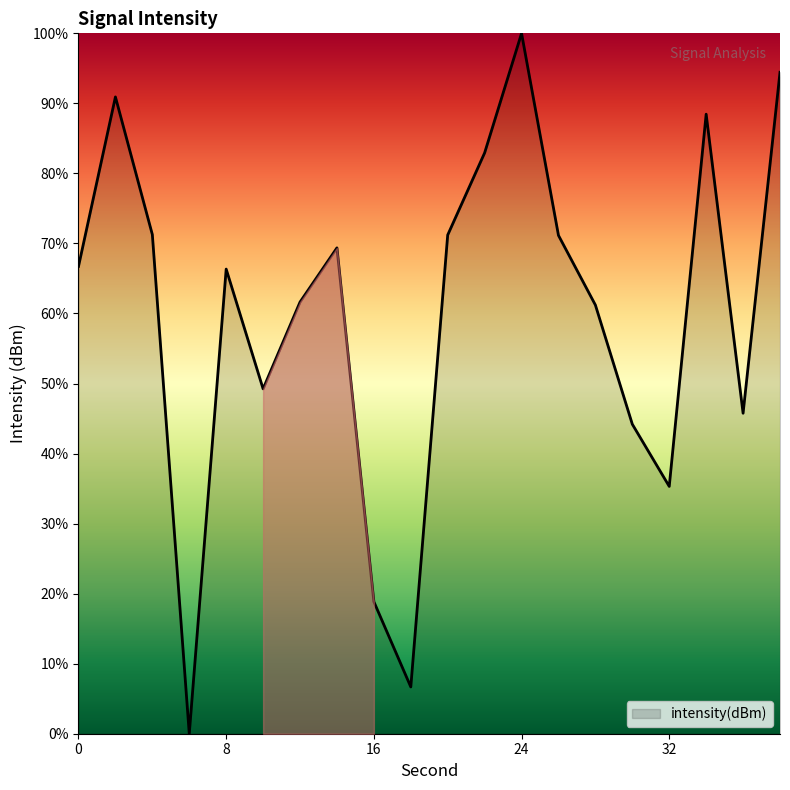

What is the difference between the maximum and minimum values?

100.0